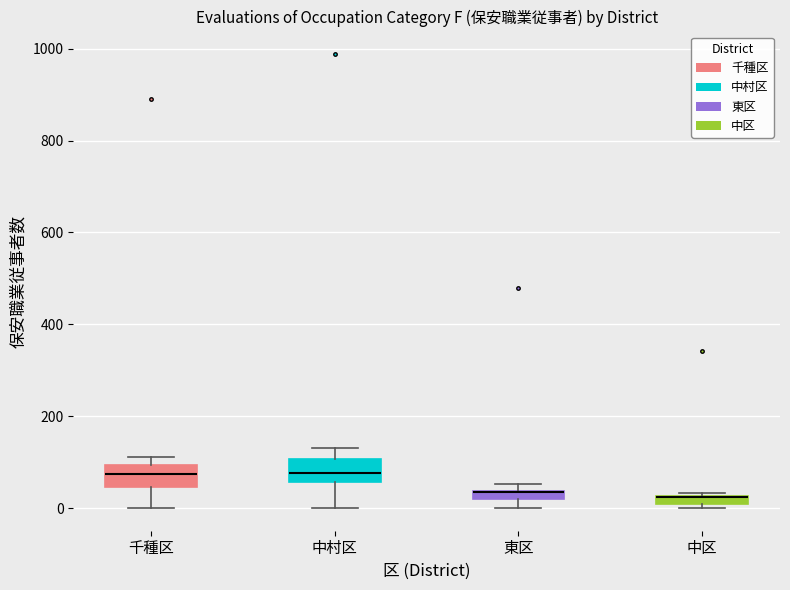

Where is the lower edge of the box for 中区 on the y-axis? The values are not printed on the chart, so give them approximately, as read against the axis.

0